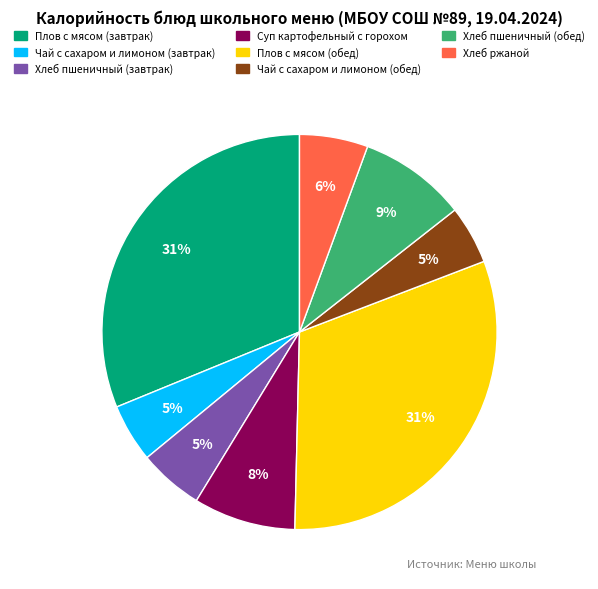

To the nearest percent, what is the combined percentage of Чай с сахаром и лимоном (обед) and Суп картофельный с горохом?

13%